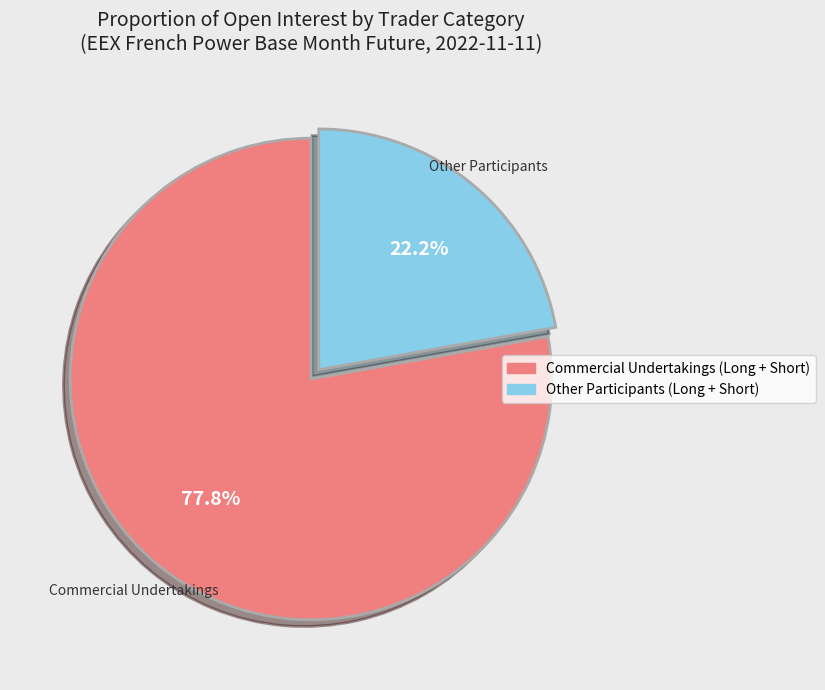

Is there any slice that represents more than half of the pie?

Yes